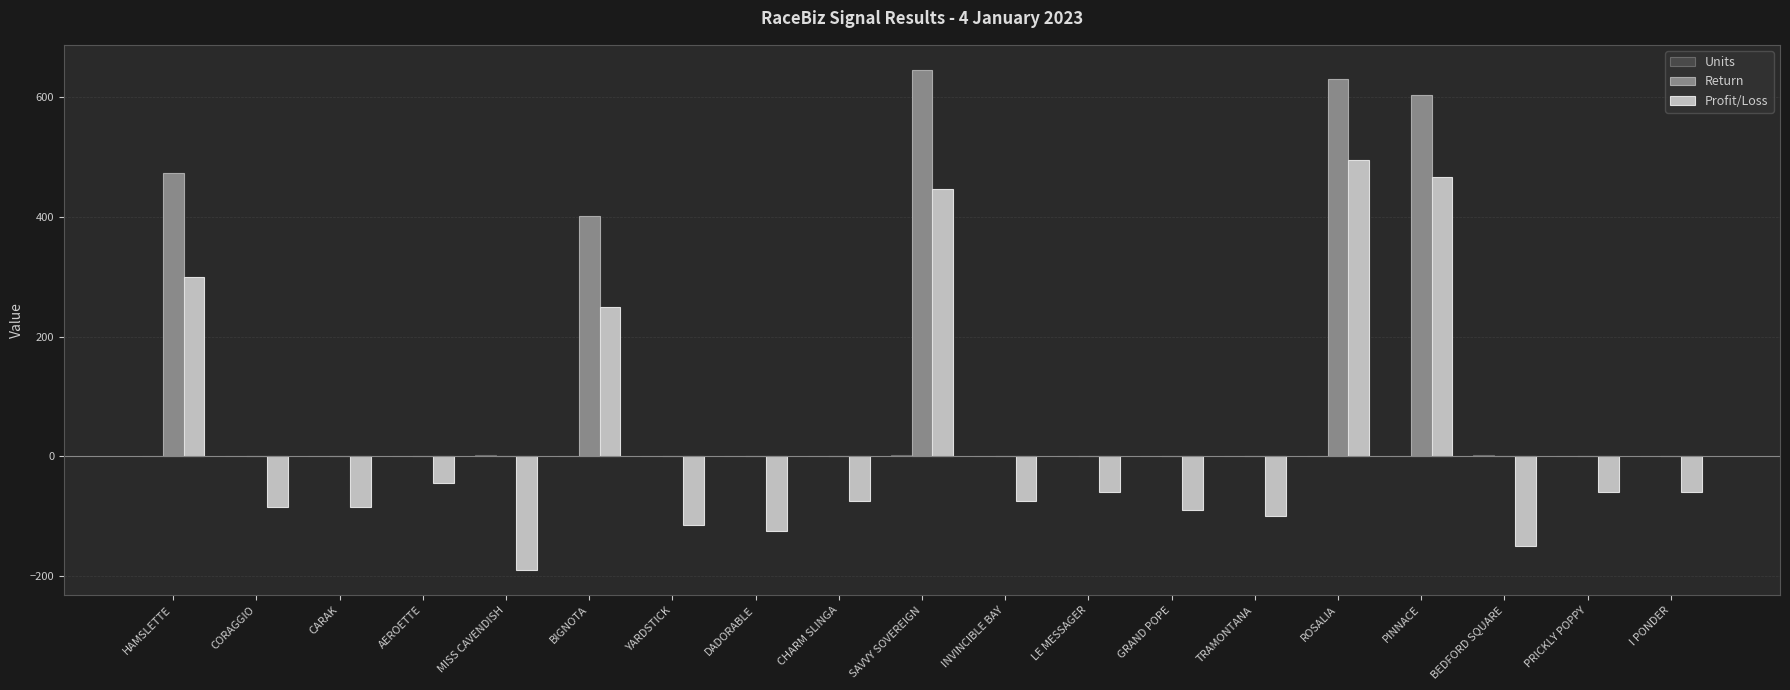

Which series changed the most between BIGNOTA and INVINCIBLE BAY?

Return